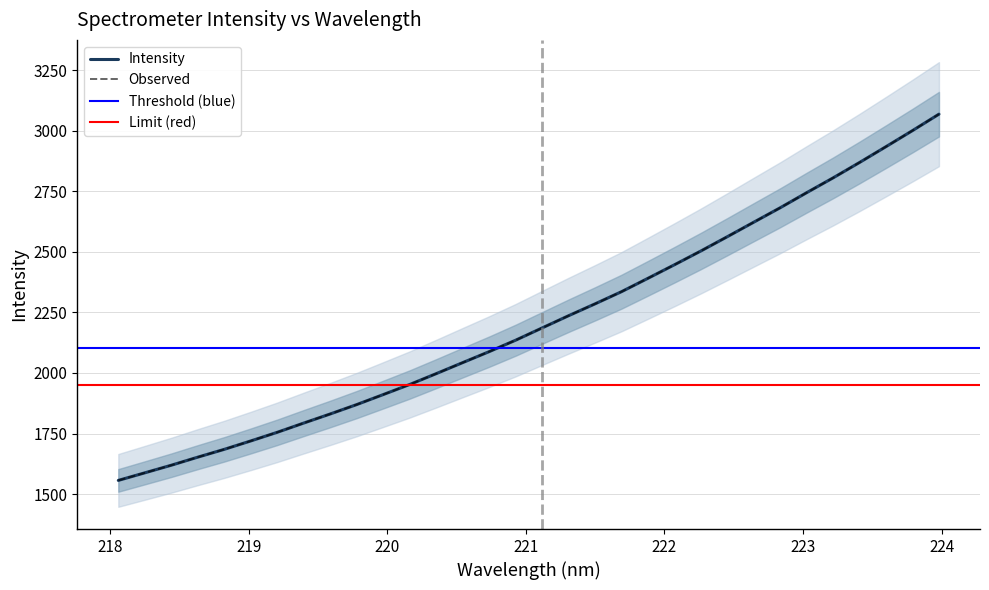

The value at 221.1174 is 2185.9. True or false?

True